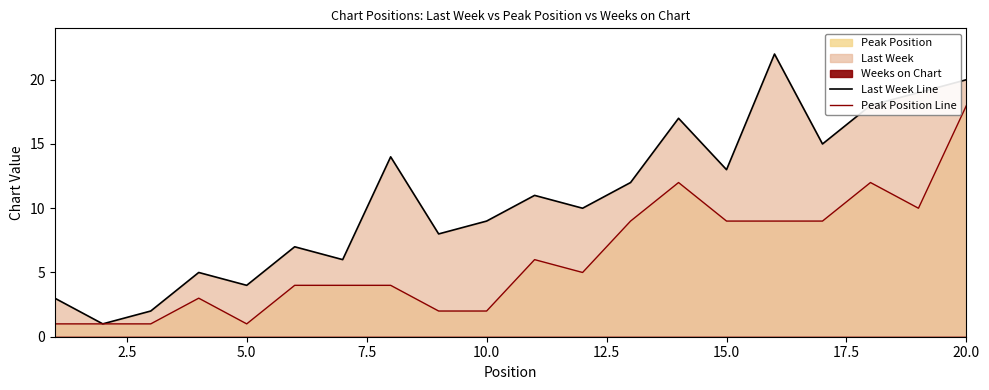

Which category has the highest value in the Peak Position Line series?

20.0